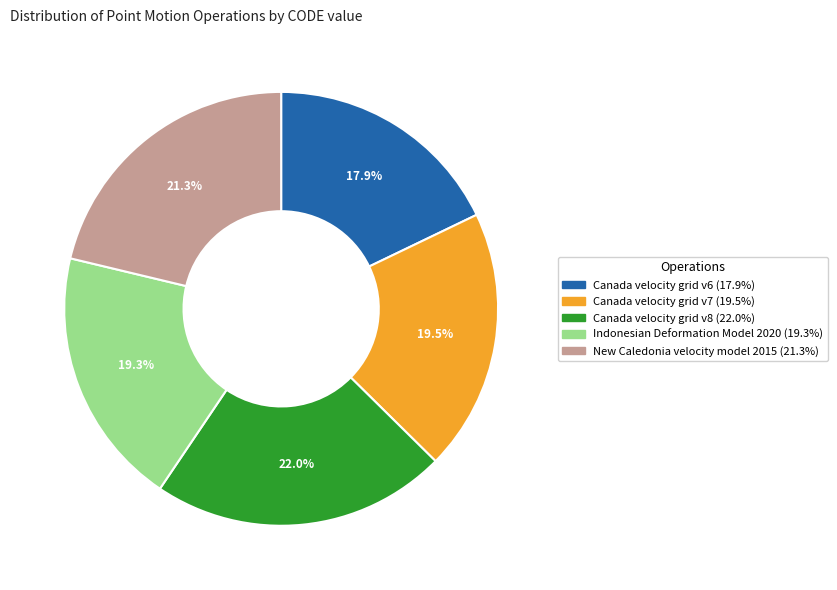

Count the number of slices in the pie.

5